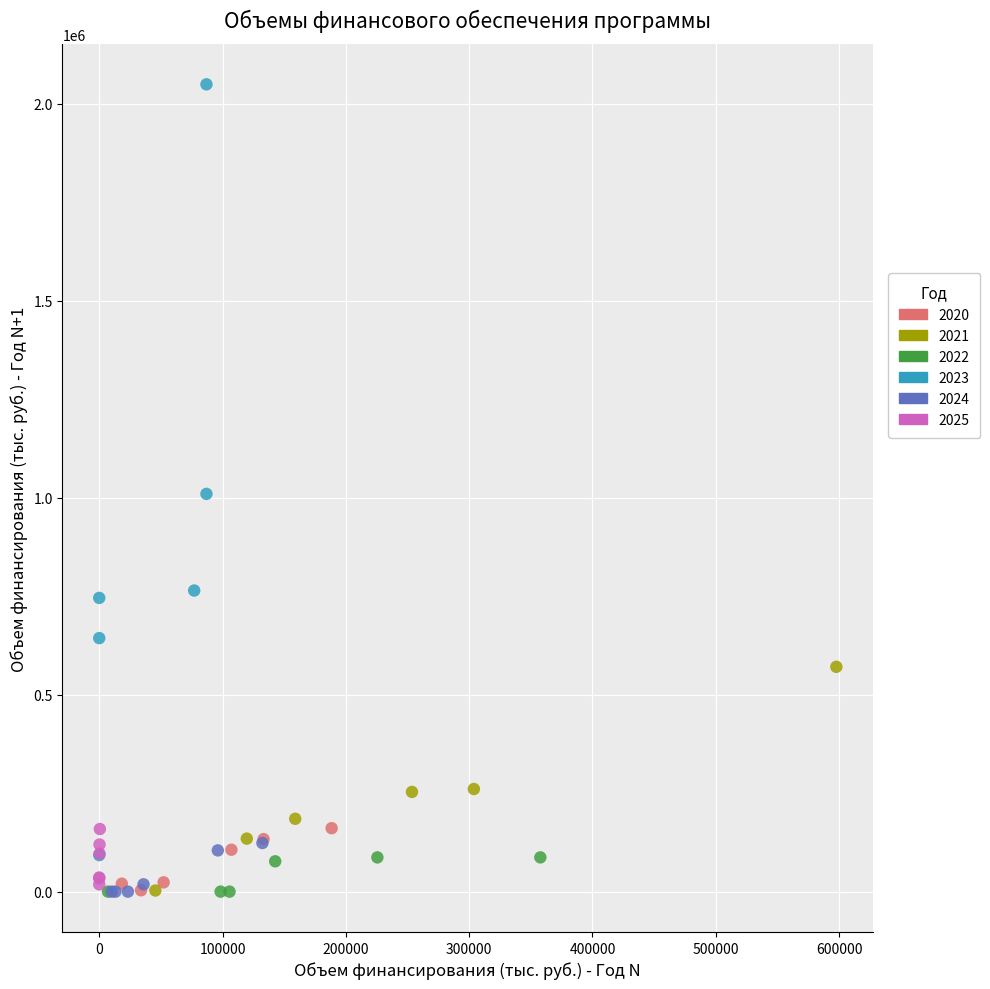

Which series has the largest Y range (max minus min)?

2023